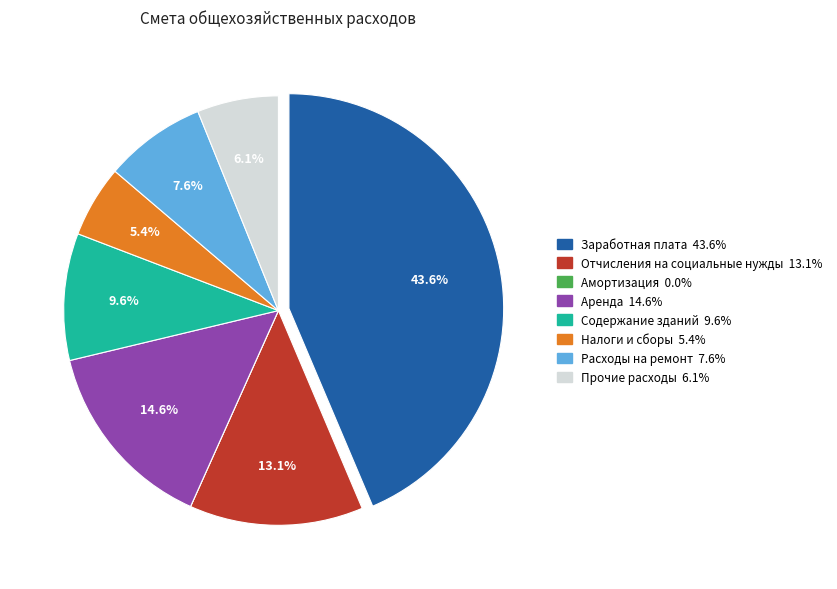

Does Отчисления на социальные нужды represent more than half of the total?

No